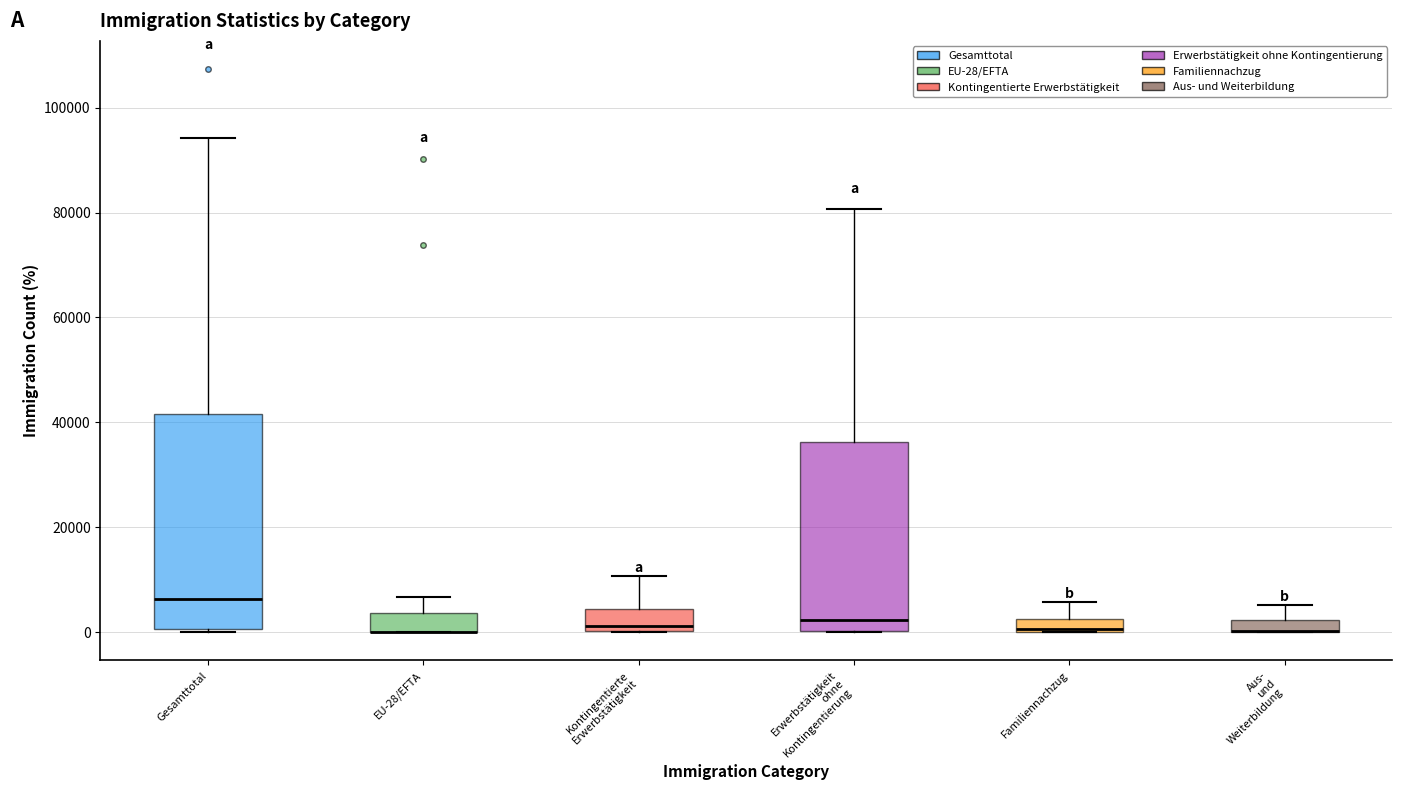

Where is the upper edge of the box for Erwerbstätigkeit ohne Kontingentierung on the y-axis? The values are not printed on the chart, so give them approximately, as read against the axis.

36000